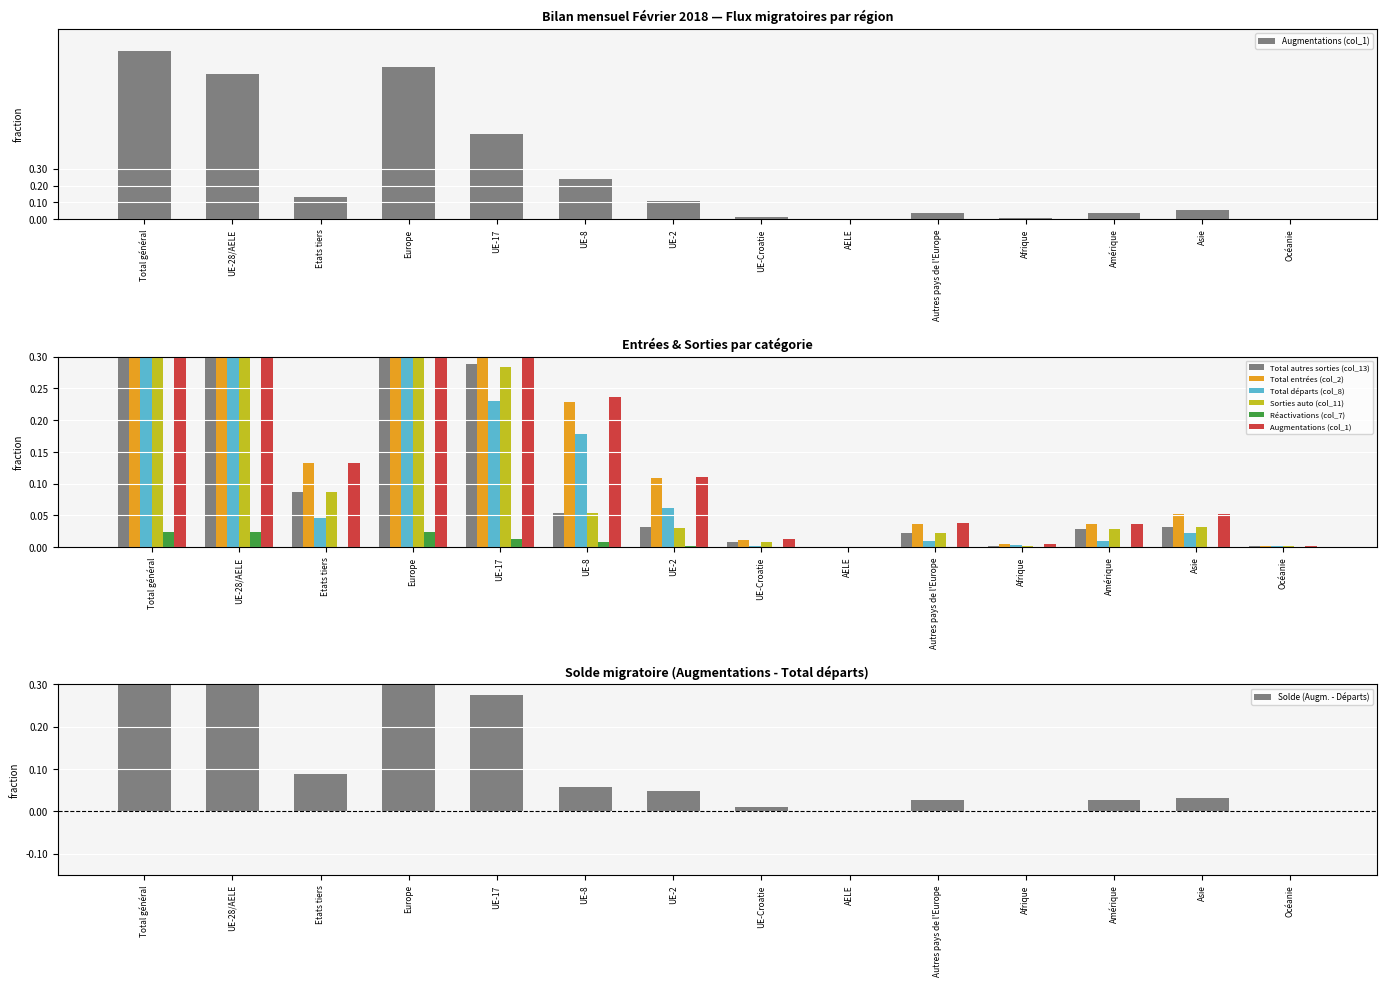

Which category has the lowest value across all series?

AELE